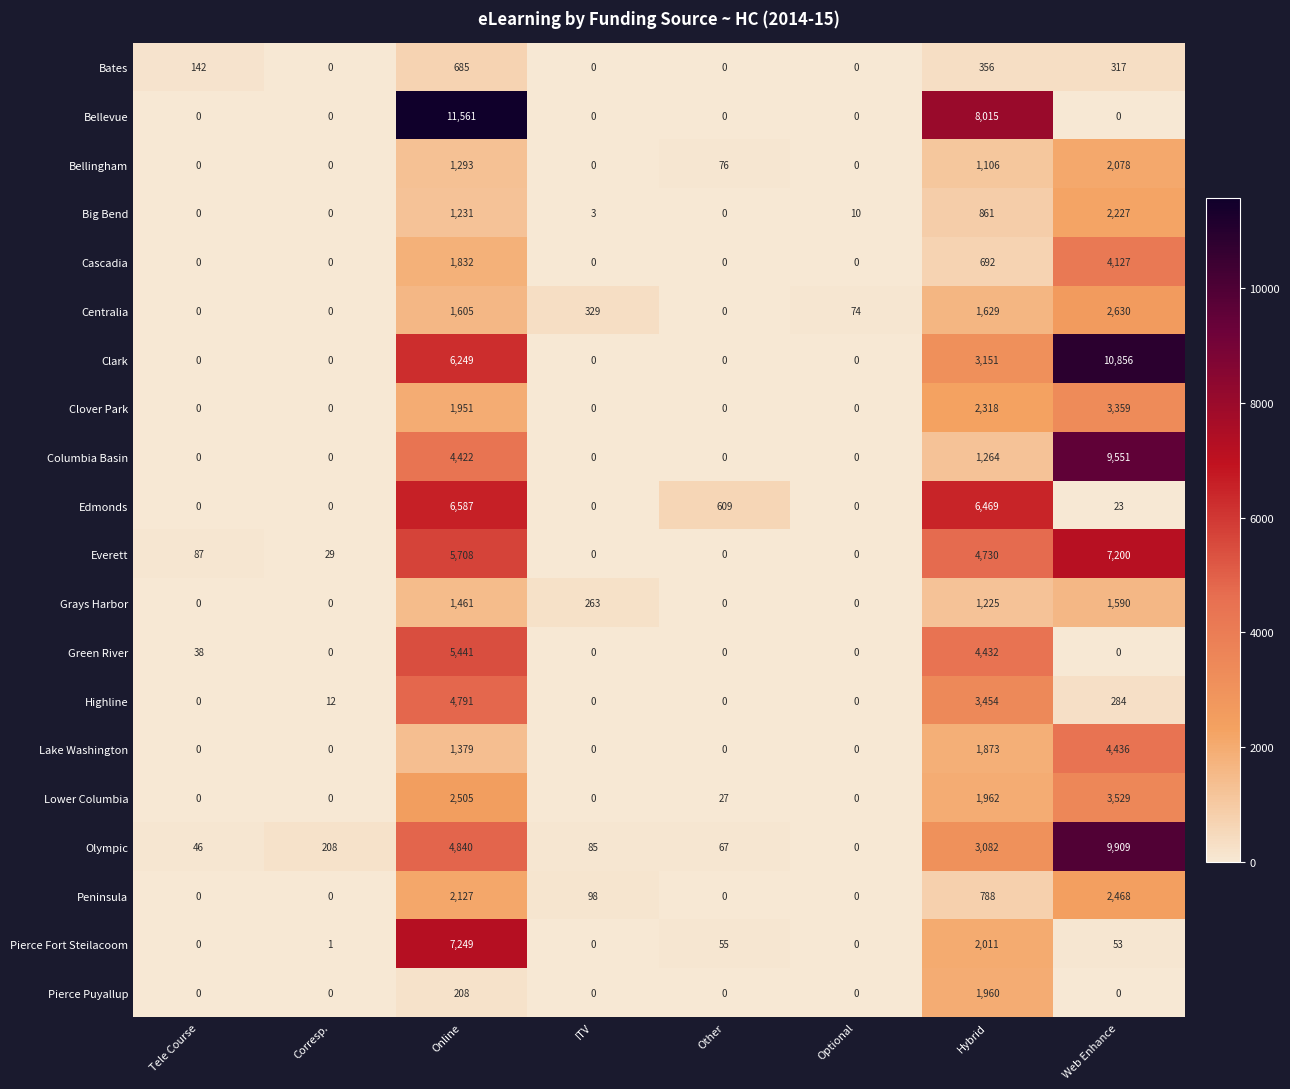

What is the sum of the Clover Park values at Online and Tele Course?

1951